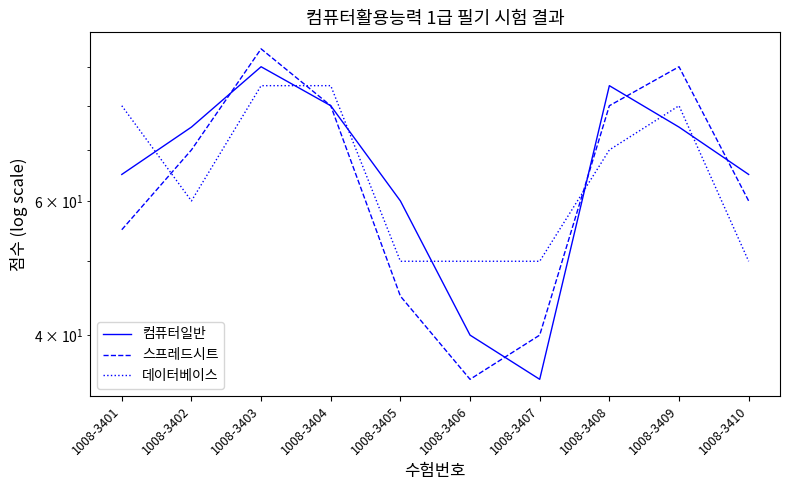

What is the value of the 데이터베이스 point at the 4th from the left?

85